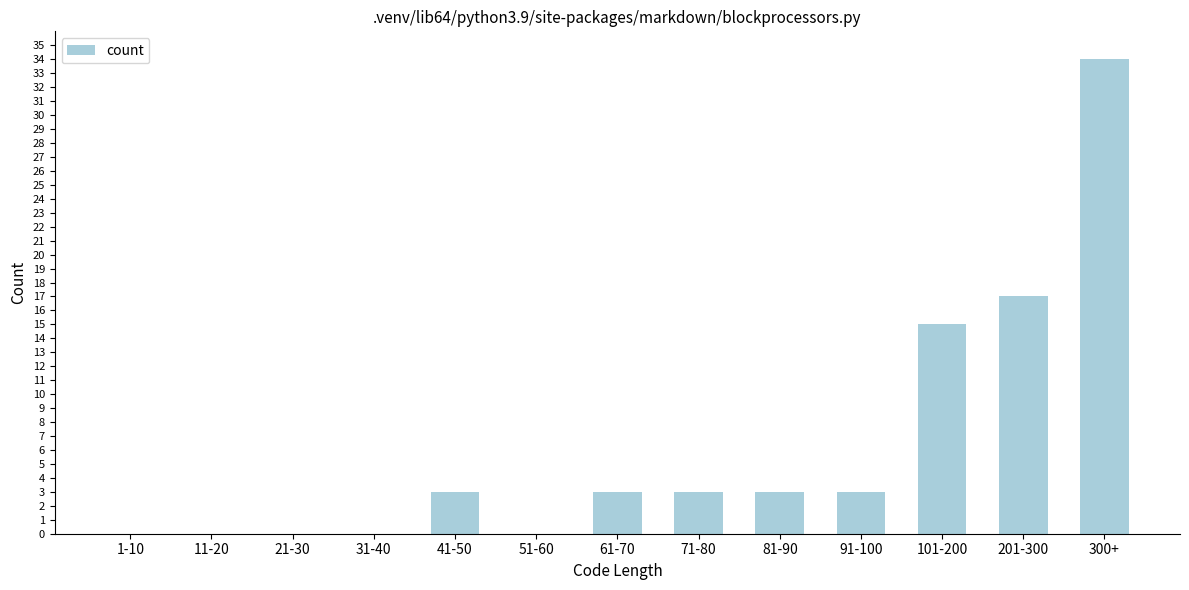

Reading left to right, transcribe all the data shown in this chart.

1-10=0	11-20=0	21-30=0	31-40=0	41-50=3	51-60=0	61-70=3	71-80=3	81-90=3	91-100=3	101-200=15	201-300=17	300+=34